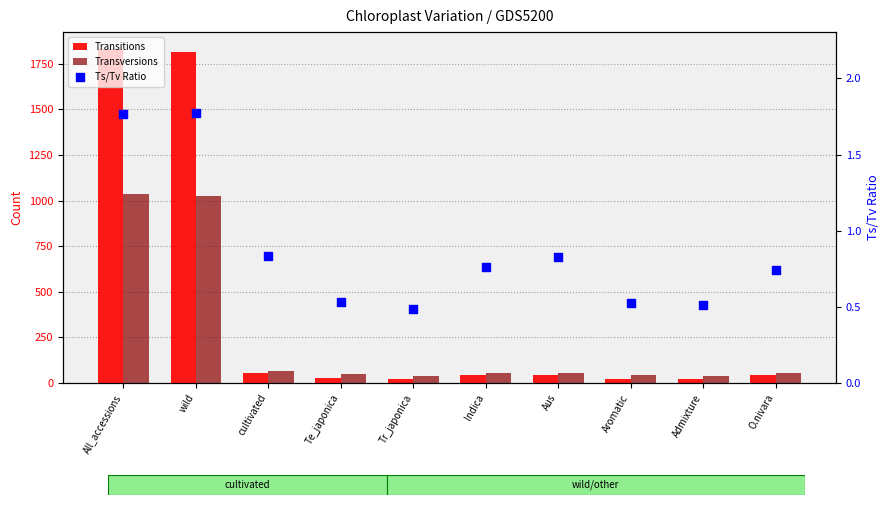

Which series has the widest spread of Y values?

Transitions